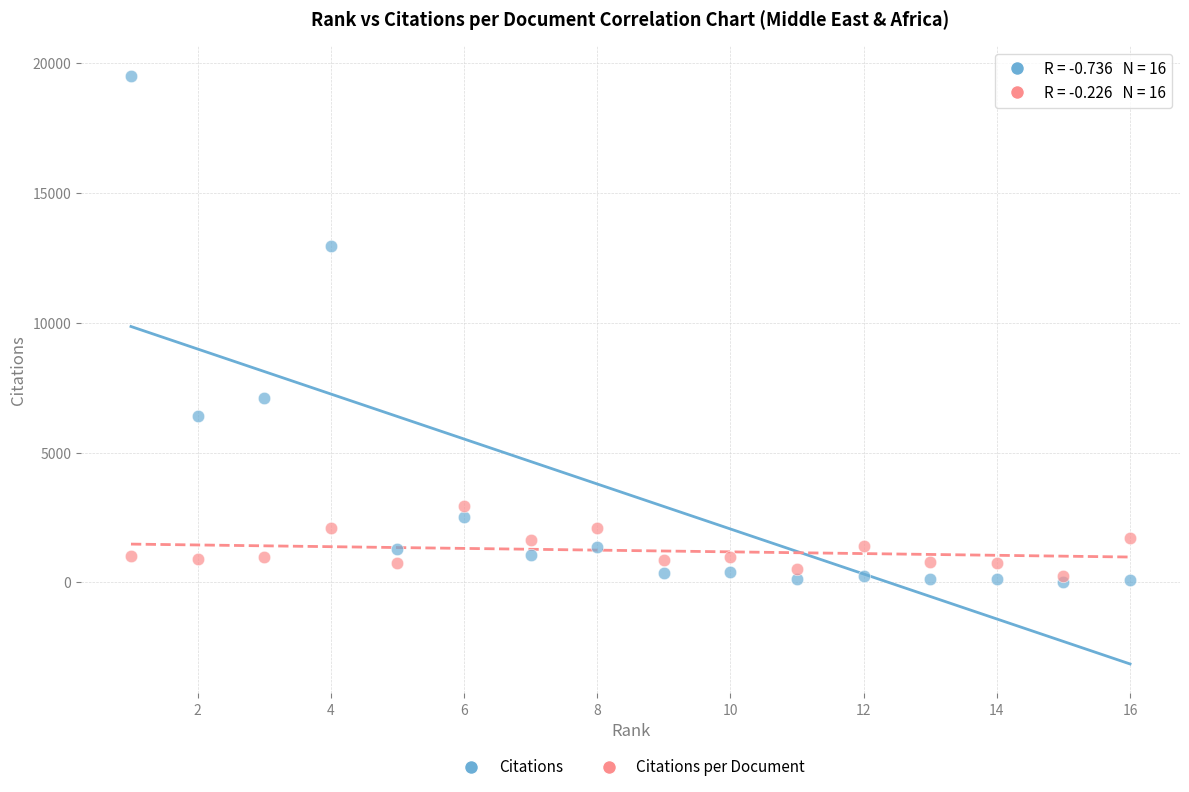

Across all series, what Y value is closest to 9767?

7119.0